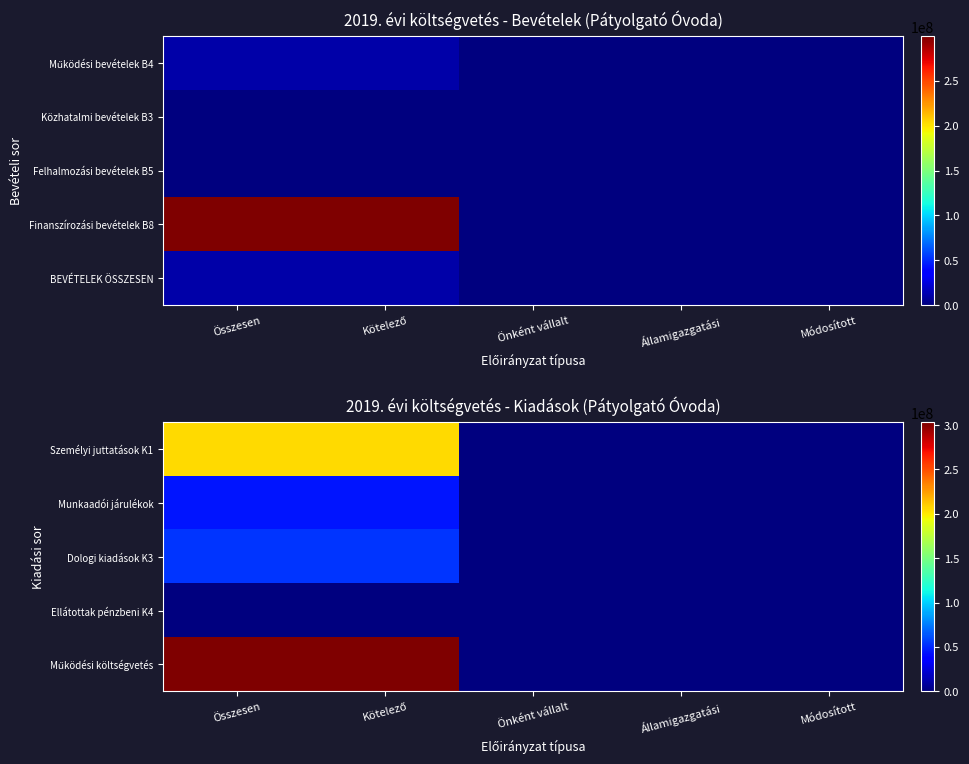

List the series in order of their peak value, highest first.

Működési költségvetés, Személyi juttatások K1, Dologi kiadások K3, Munkaadói járulékok, Ellátottak pénzbeni K4